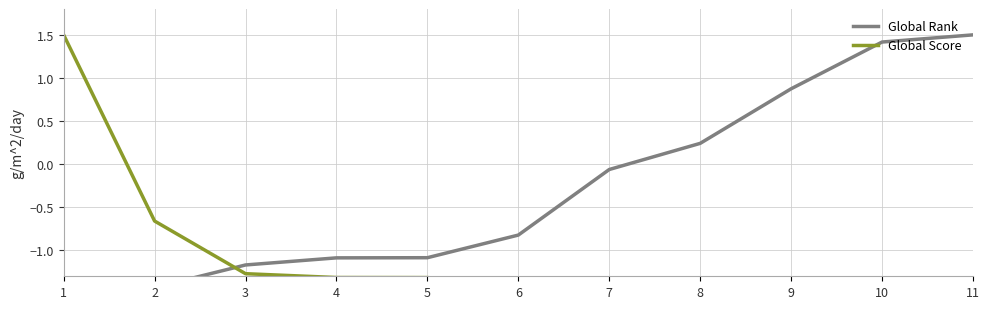

Which series has the widest spread of values?

Global Rank